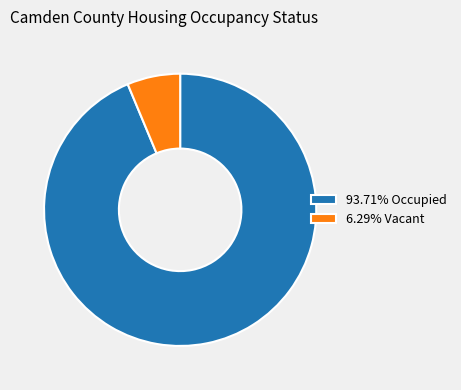

Approximately how many times larger is the value at 93.71% Occupied compared to 6.29% Vacant?

14.9